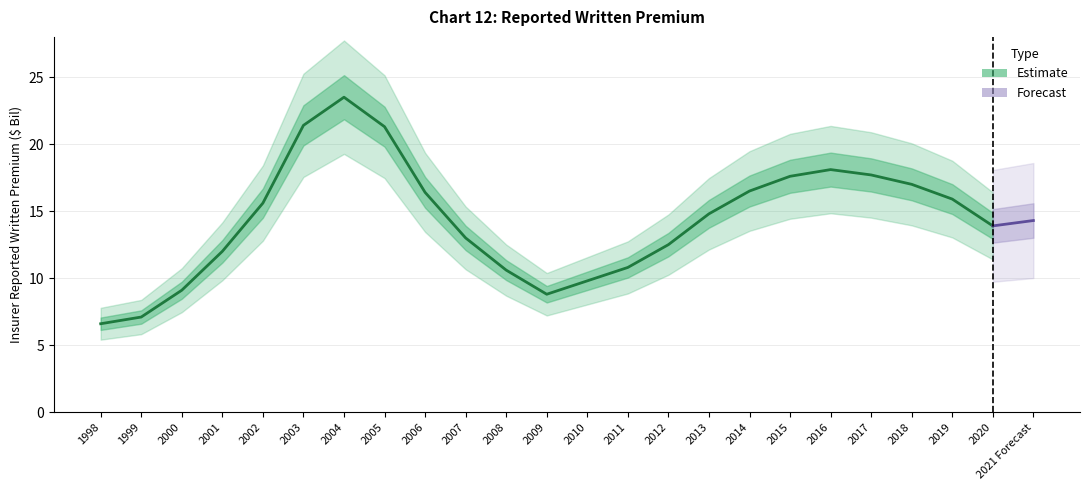

What is the average value?

14.3